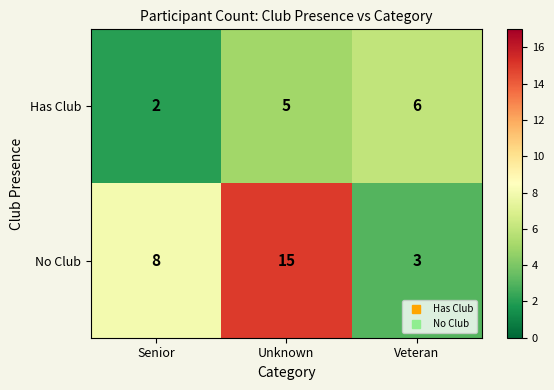

How many series are shown in this chart?

2